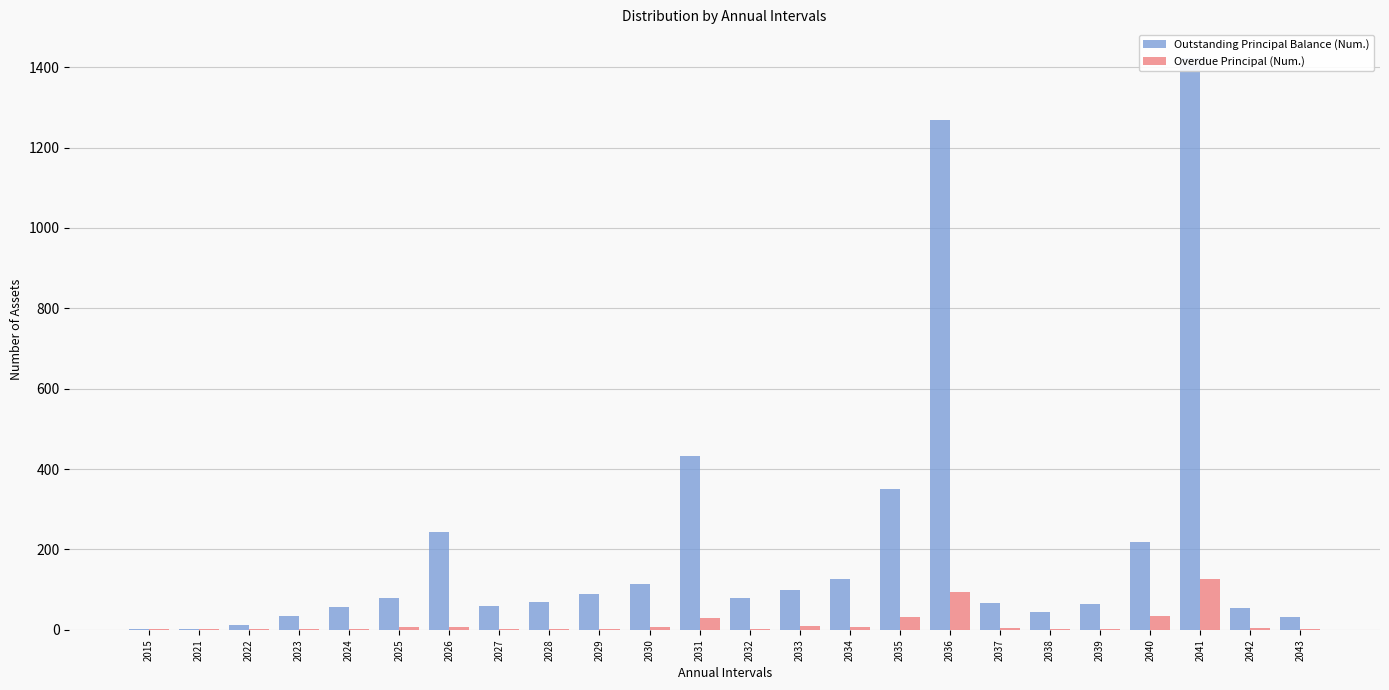

Where is Outstanding Principal Balance (Num.) nearest to the value 712?

2031